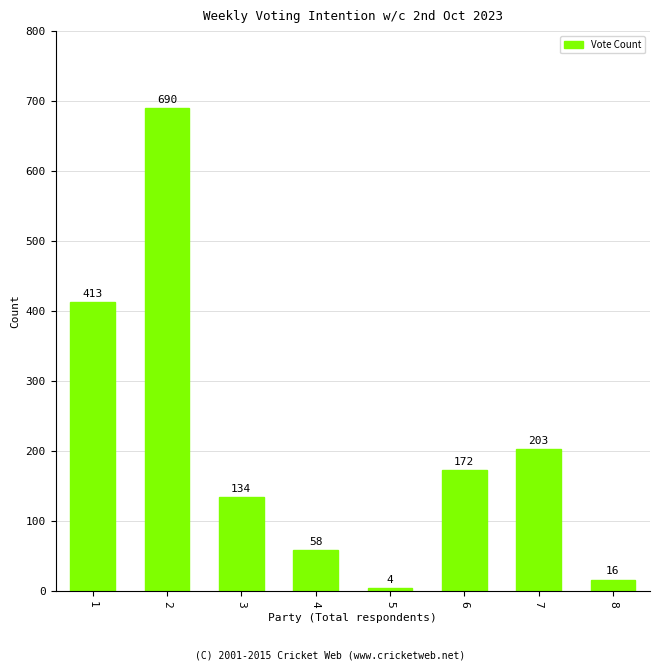

Reading left to right, what are all the values shown in this chart?

413	690	134	58	4	172	203	16